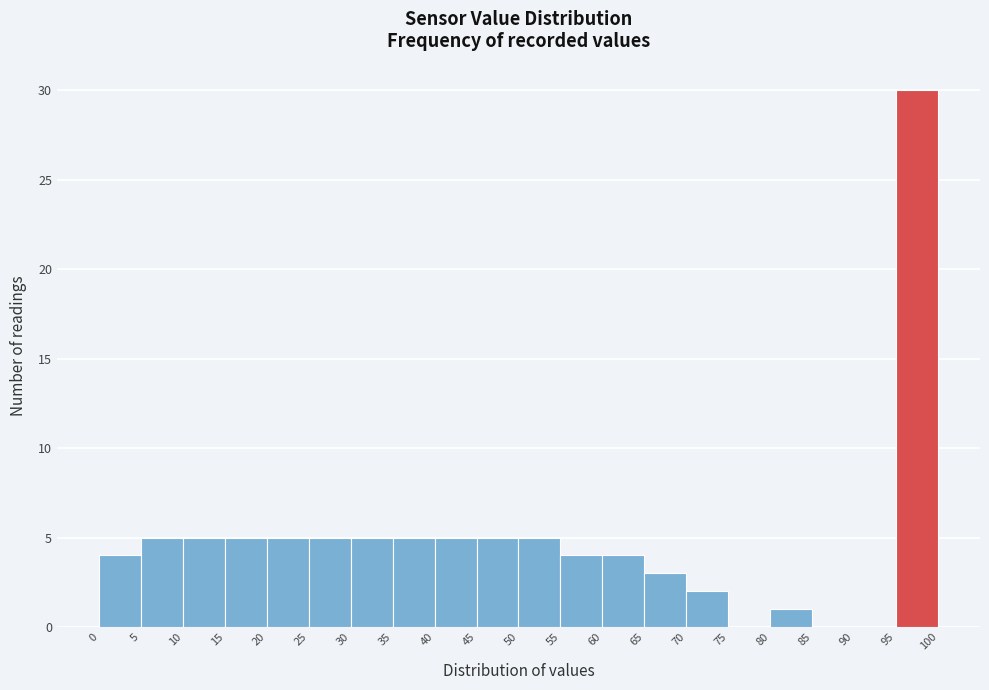

Reading left to right, transcribe this chart: for each bar, give the range it covers on the x-axis and its height. The values are not printed on the chart, so give them approximately, as read against the axis.

0 to 5: 4
5 to 10: 5
10 to 15: 5
15 to 20: 5
20 to 25: 5
25 to 30: 5
30 to 35: 5
35 to 40: 5
40 to 45: 5
45 to 50: 5
50 to 55: 5
55 to 60: 4
60 to 65: 4
65 to 70: 3
70 to 75: 2
75 to 80: 0
80 to 85: 1
85 to 90: 0
90 to 95: 0
95 to 100: 30